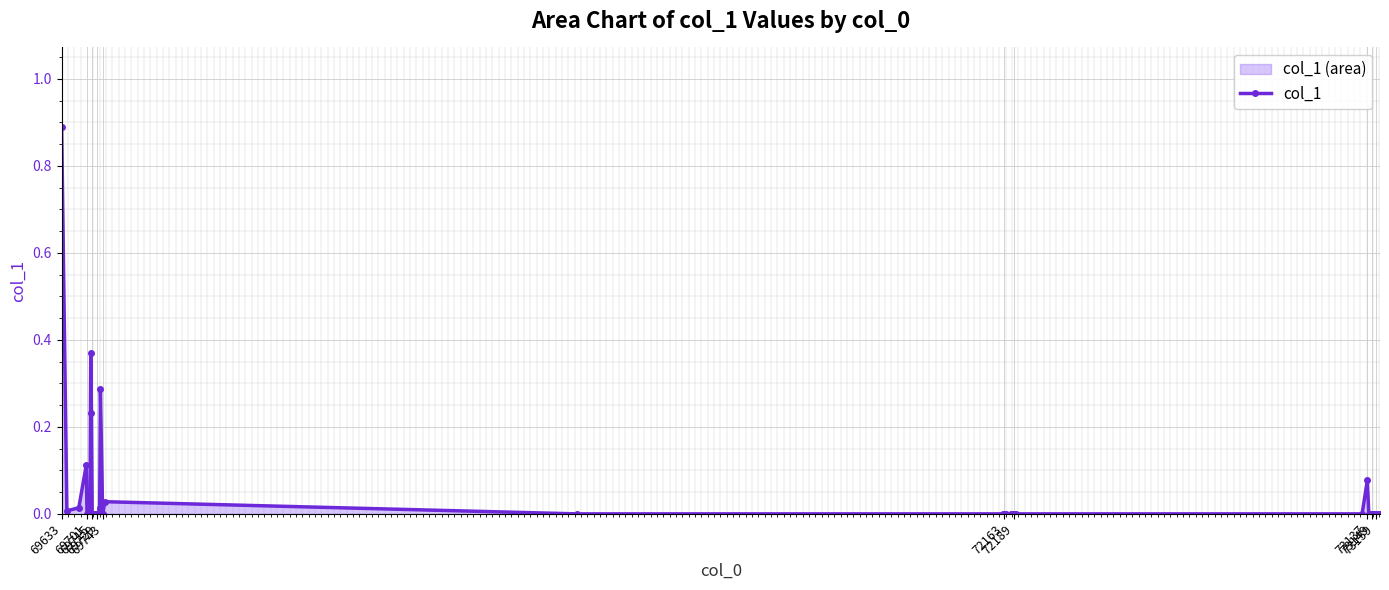

True or false: the data has more than 0 interior local peaks.

True